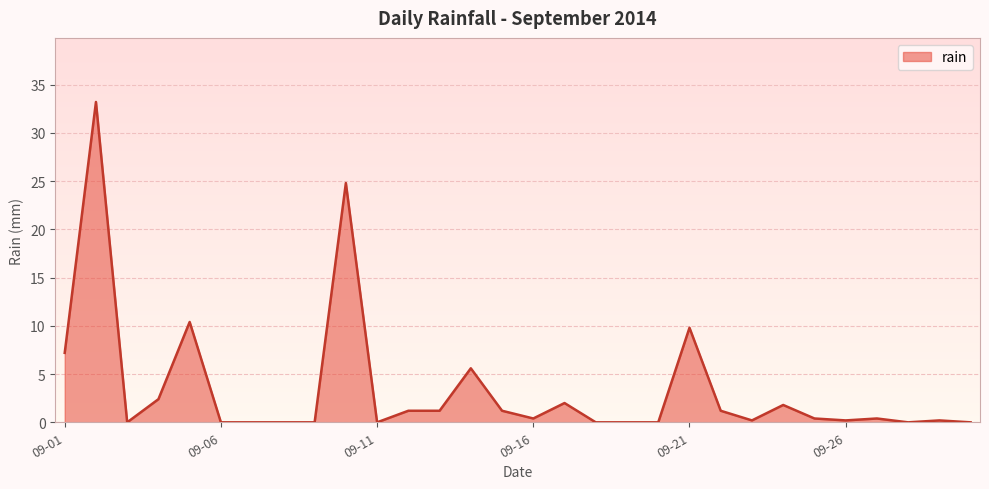

What is the difference between the maximum and minimum values?

33.2